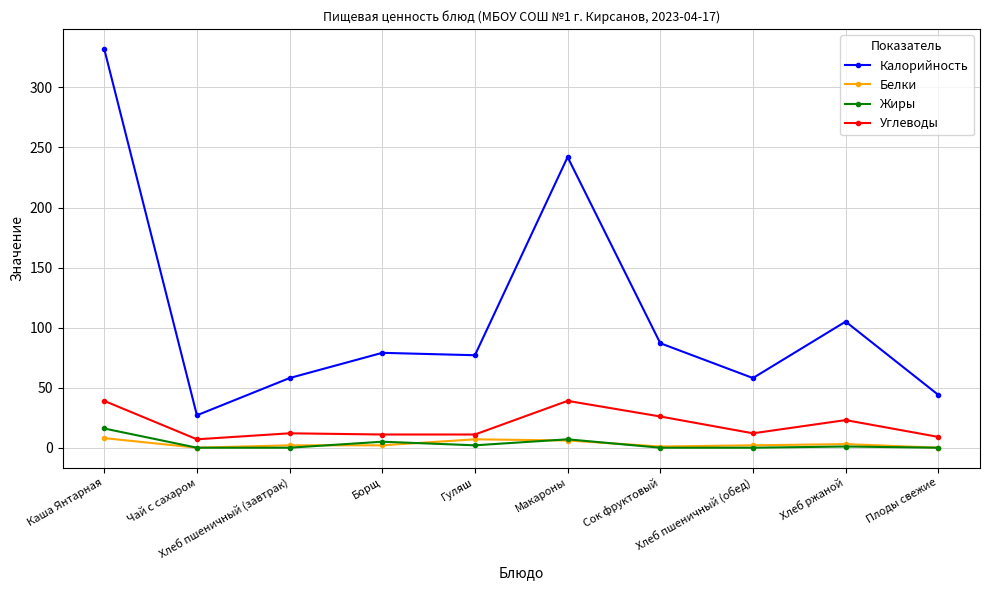

Which series has the largest total across all categories?

Калорийность